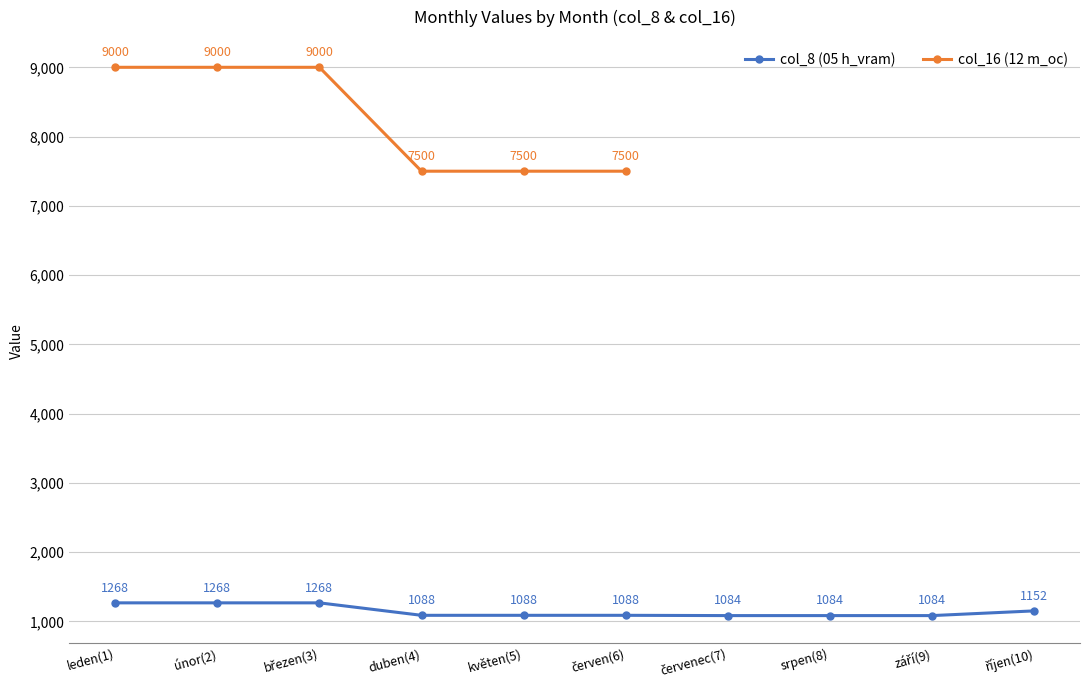

Approximately how many times larger is the value at březen(3) compared to říjen(10)?

1.1